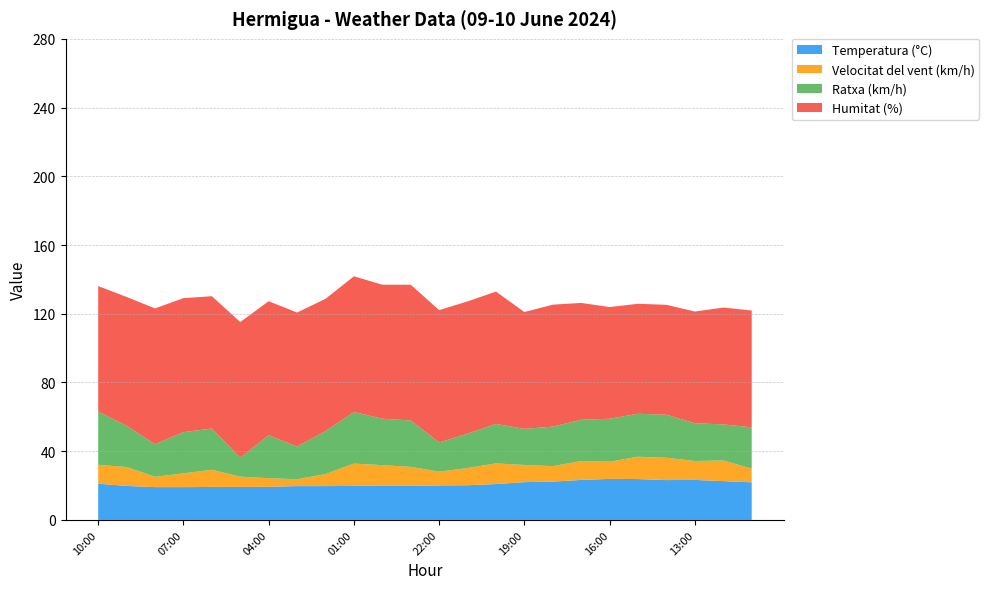

Reading left to right, list all the values displayed in this chart.

Temperatura (°C): 10:00=21.1	09:00=19.8	08:00=19.1	07:00=19.1	06:00=19.2	05:00=19.2	04:00=19.3	03:00=19.7	02:00=19.7	01:00=19.8	00:00=19.9	23:00=19.9	22:00=20.1	21:00=20.2	20:00=20.9	19:00=22.0	18:00=22.3	17:00=23.3	16:00=23.9	15:00=23.8	14:00=23.2	13:00=23.3	12:00=22.6	11:00=21.9
Velocitat del vent (km/h): 10:00=11.0	09:00=11.0	08:00=6.0	07:00=8.0	06:00=10.0	05:00=6.0	04:00=5.0	03:00=4.0	02:00=7.0	01:00=13.0	00:00=12.0	23:00=11.0	22:00=8.0	21:00=10.0	20:00=12.0	19:00=10.0	18:00=9.0	17:00=11.0	16:00=10.0	15:00=13.0	14:00=13.0	13:00=11.0	12:00=12.0	11:00=8.0
Ratxa (km/h): 10:00=31.0	09:00=24.0	08:00=19.0	07:00=24.0	06:00=24.0	05:00=11.0	04:00=25.0	03:00=19.0	02:00=25.0	01:00=30.0	00:00=27.0	23:00=27.0	22:00=17.0	21:00=20.0	20:00=23.0	19:00=21.0	18:00=23.0	17:00=24.0	16:00=25.0	15:00=25.0	14:00=25.0	13:00=22.0	12:00=21.0	11:00=24.0
Humitat (%): 10:00=73.0	09:00=75.0	08:00=79.0	07:00=78.0	06:00=77.0	05:00=79.0	04:00=78.0	03:00=78.0	02:00=77.0	01:00=79.0	00:00=78.0	23:00=79.0	22:00=77.0	21:00=77.0	20:00=77.0	19:00=68.0	18:00=71.0	17:00=68.0	16:00=65.0	15:00=64.0	14:00=64.0	13:00=65.0	12:00=68.0	11:00=68.0